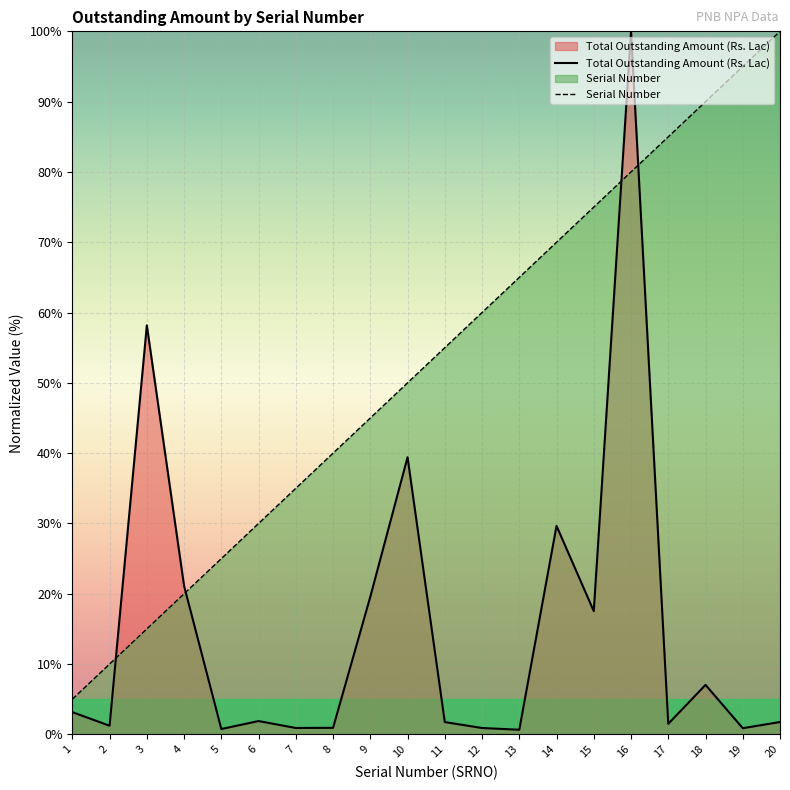

Between 5 and 18, which is larger?

18